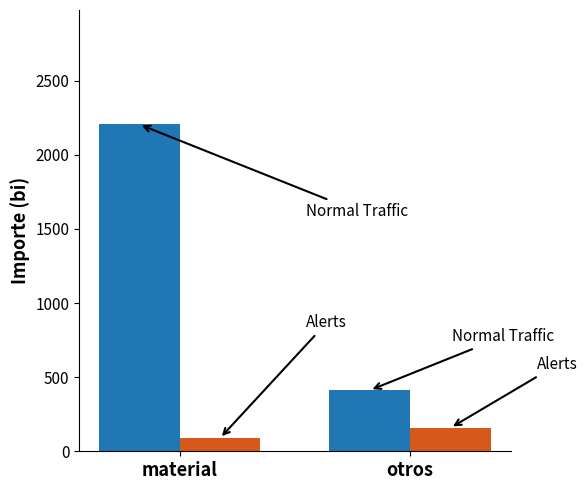

What is the total value across all series at material?

2293.4